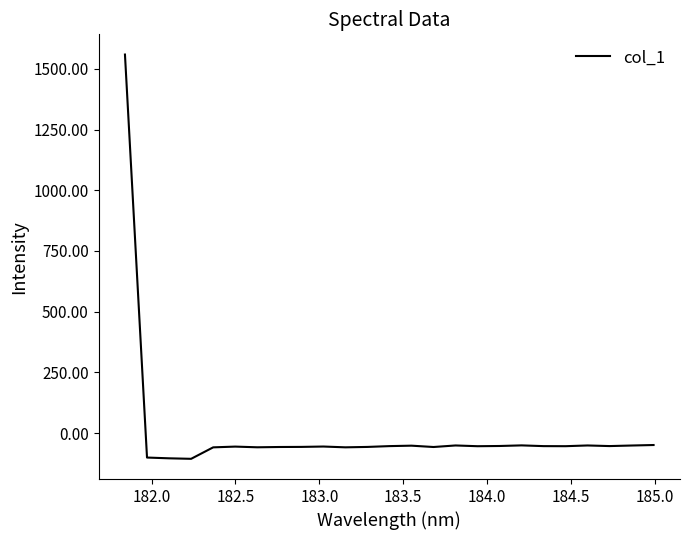

What is the maximum value shown in the chart?

1558.7